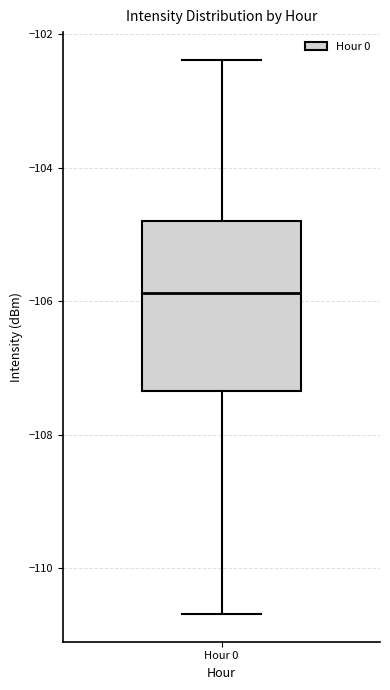

Read this box plot against the y-axis: the position of the median line, the range covered by the box, and the ends of both whiskers. The values are not printed on the chart, so give them approximately, as read against the axis.

median -105.8, box -107.4 to -104.8, whiskers -110.6 to -102.4